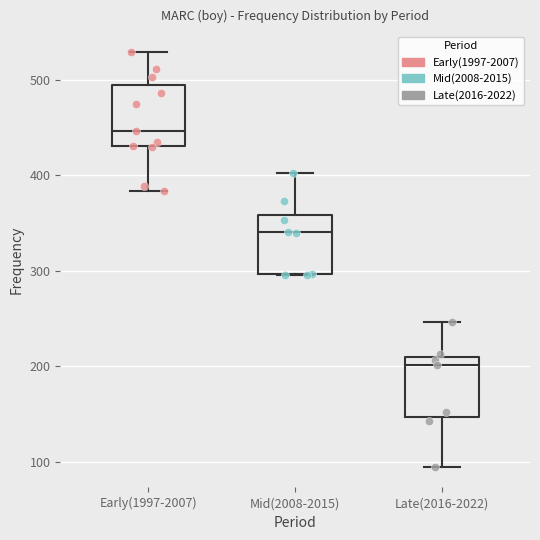

Reading left to right, read every box against the y-axis: the position of its median line, the range the box covers, and the ends of its whiskers. The values are not printed on the chart, so give them approximately, as read against the axis.

Early(1997-2007): median 450, box 430 to 490, whiskers 380 to 530
Mid(2008-2015): median 340, box 300 to 360, whiskers 300 to 400
Late(2016-2022): median 200, box 150 to 210, whiskers 100 to 250